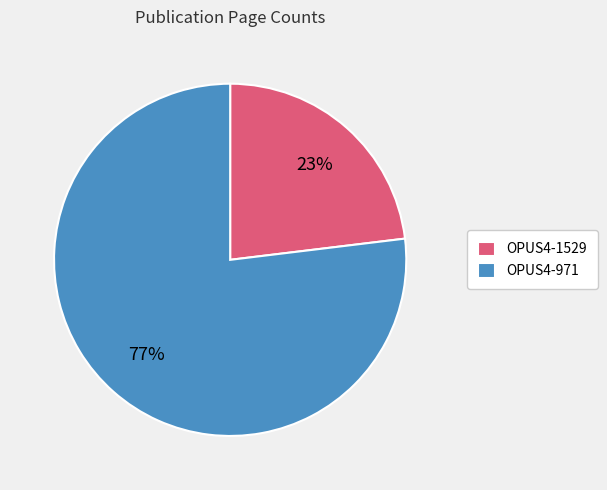

To the nearest percent, what portion does OPUS4-1529 represent?

23%